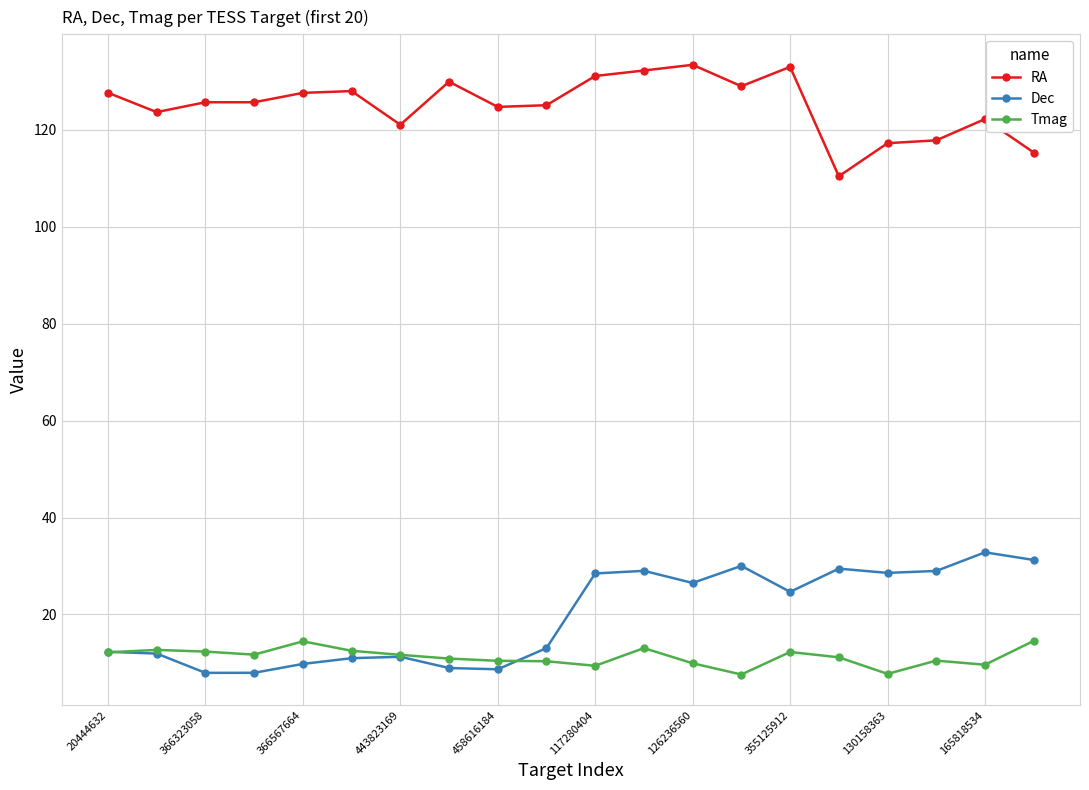

What is the value of the Dec point at the 5th from the left?

9.8